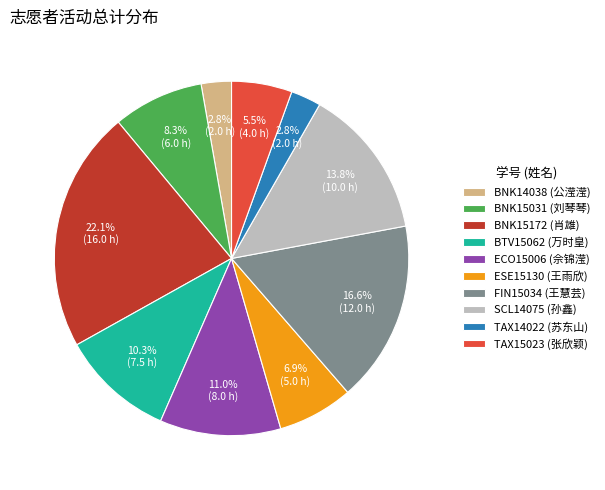

What portion of the pie excludes TAX14022?

97.2%